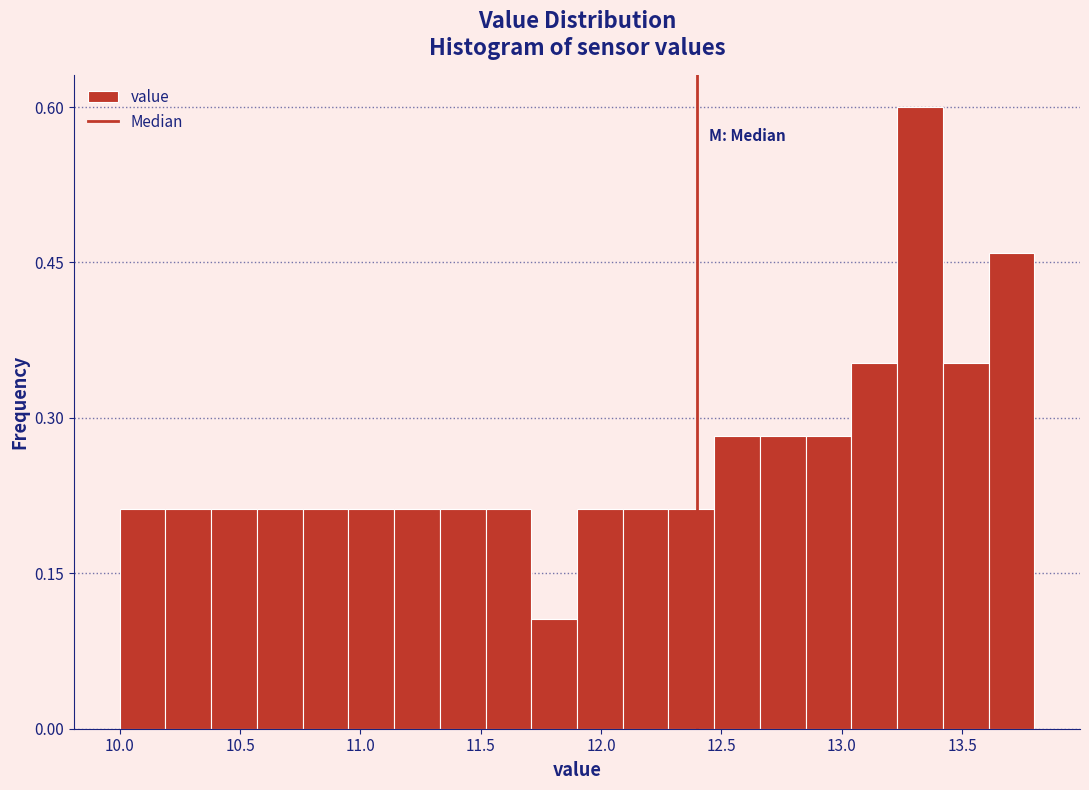

Around what value on the x-axis is the tallest bar? Give the approximate position of its centre, as read against the axis.

13.35